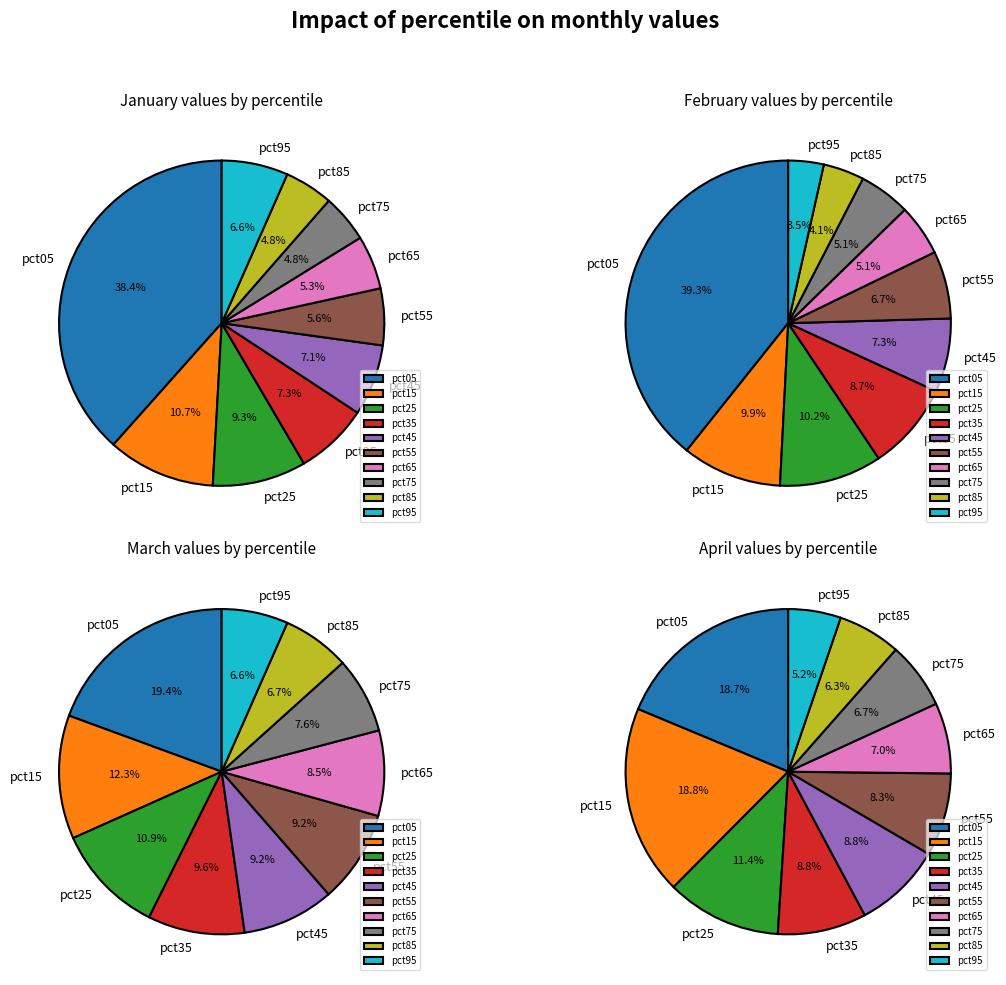

To the nearest percent, what percentage of the pie is 9?

7%